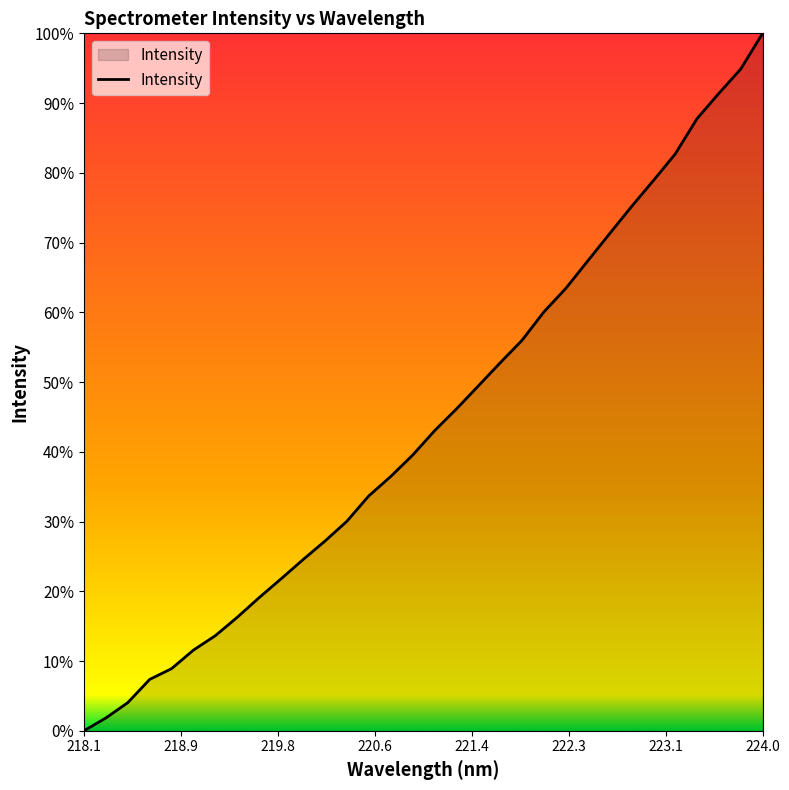

What is the maximum value shown in the chart?

100.0